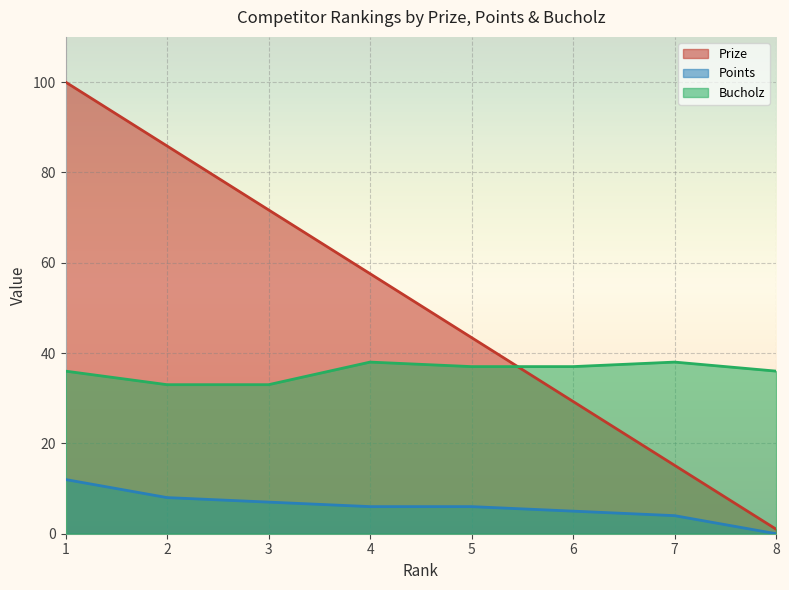

Reading left to right, transcribe all the data shown in this chart.

Prize: 1=100.0	2=85.8	3=71.7	4=57.6	5=43.4	6=29.3	7=15.1	8=1.0
Points: 1=12.0	2=8.0	3=7.0	4=6.0	5=6.0	6=5.0	7=4.0	8=0.0
Bucholz: 1=36.0	2=33.0	3=33.0	4=38.0	5=37.0	6=37.0	7=38.0	8=36.0